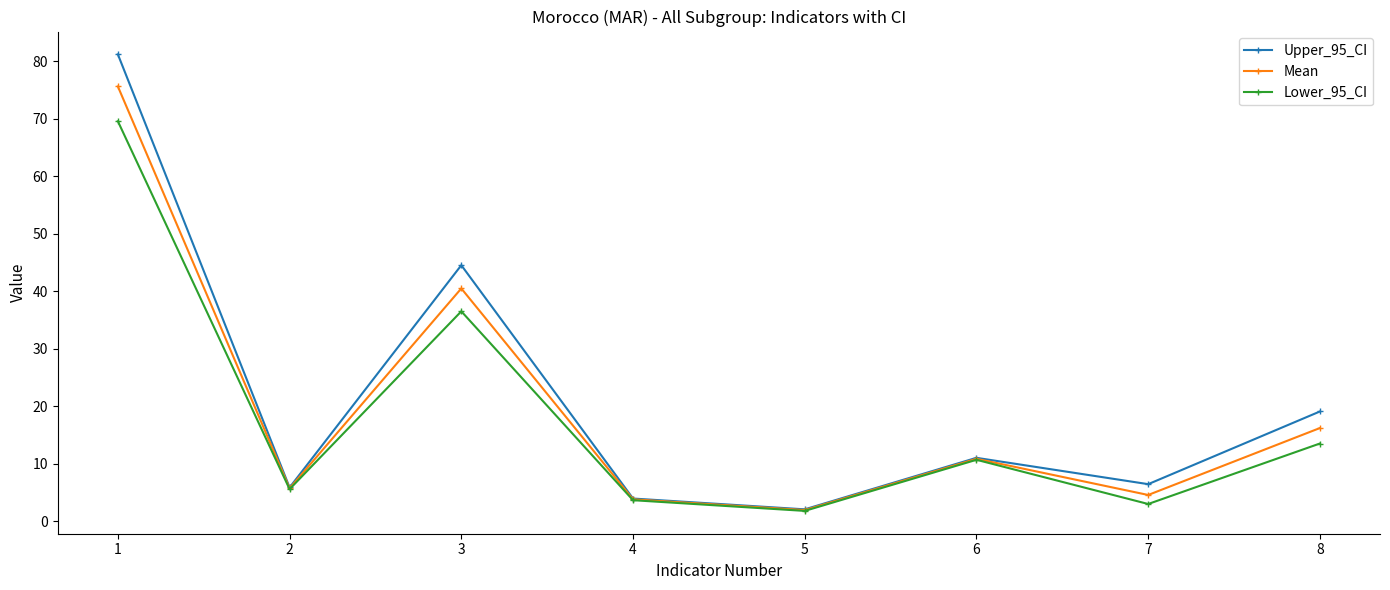

Which category has the lowest value across all series?

5